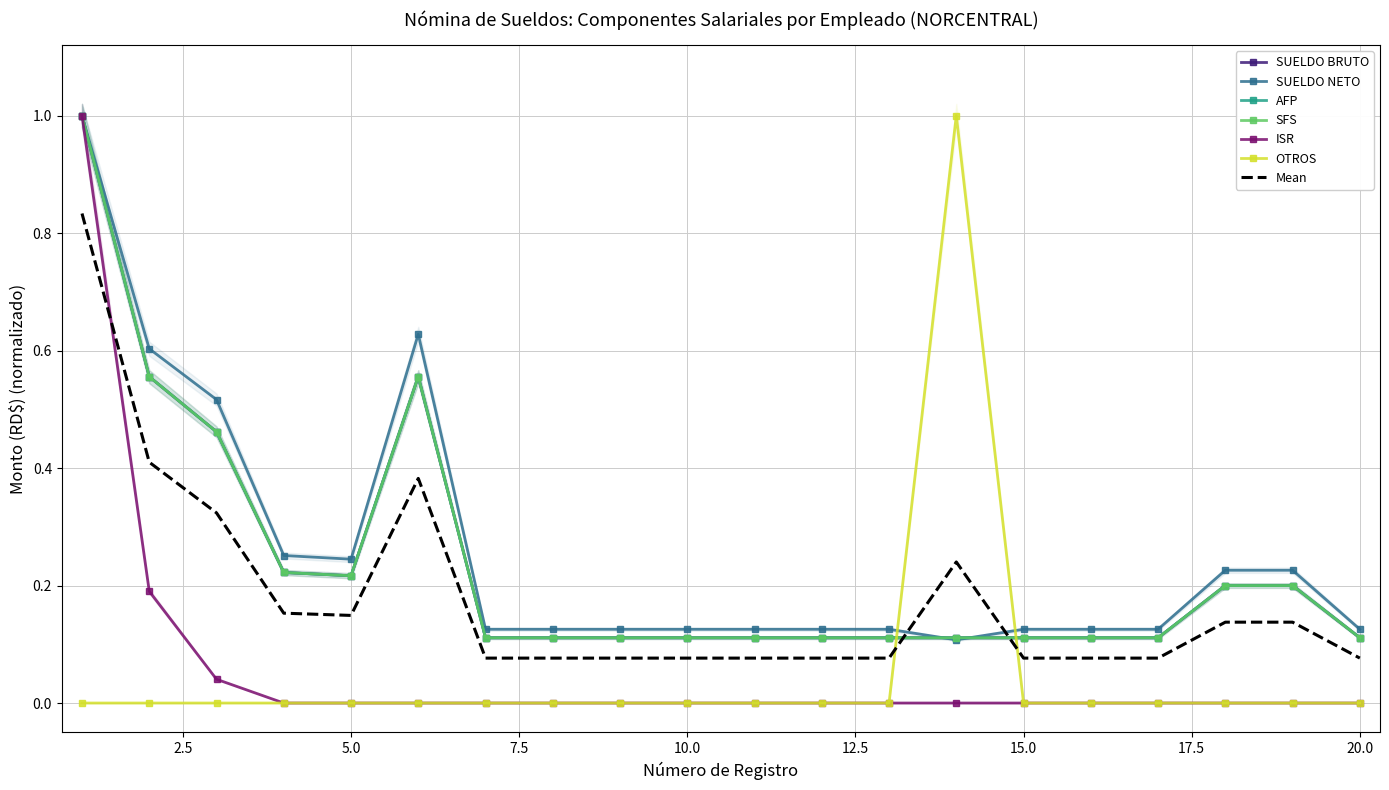

Reading left to right, list all the values displayed in this chart.

SUELDO BRUTO: 1=1.0	2=0.6	3=0.5	4=0.2	5=0.2	6=0.6	7=0.1	8=0.1	9=0.1	10=0.1	11=0.1	12=0.1	13=0.1	14=0.1	15=0.1	16=0.1	17=0.1	18=0.2	19=0.2	20=0.1
SUELDO NETO: 1=1.0	2=0.6	3=0.5	4=0.3	5=0.2	6=0.6	7=0.1	8=0.1	9=0.1	10=0.1	11=0.1	12=0.1	13=0.1	14=0.1	15=0.1	16=0.1	17=0.1	18=0.2	19=0.2	20=0.1
AFP: 1=1.0	2=0.6	3=0.5	4=0.2	5=0.2	6=0.6	7=0.1	8=0.1	9=0.1	10=0.1	11=0.1	12=0.1	13=0.1	14=0.1	15=0.1	16=0.1	17=0.1	18=0.2	19=0.2	20=0.1
SFS: 1=1.0	2=0.6	3=0.5	4=0.2	5=0.2	6=0.6	7=0.1	8=0.1	9=0.1	10=0.1	11=0.1	12=0.1	13=0.1	14=0.1	15=0.1	16=0.1	17=0.1	18=0.2	19=0.2	20=0.1
ISR: 1=1.0	2=0.2	3=0.0	4=0.0	5=0.0	6=0.0	7=0.0	8=0.0	9=0.0	10=0.0	11=0.0	12=0.0	13=0.0	14=0.0	15=0.0	16=0.0	17=0.0	18=0.0	19=0.0	20=0.0
OTROS: 1=0.0	2=0.0	3=0.0	4=0.0	5=0.0	6=0.0	7=0.0	8=0.0	9=0.0	10=0.0	11=0.0	12=0.0	13=0.0	14=1.0	15=0.0	16=0.0	17=0.0	18=0.0	19=0.0	20=0.0